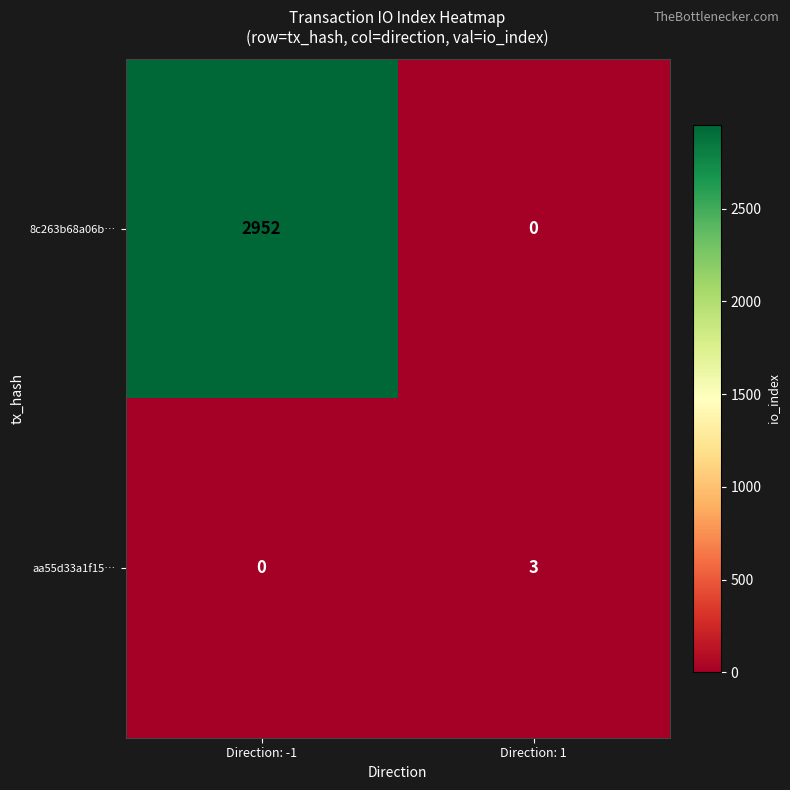

What is the maximum value shown in the chart?

2952